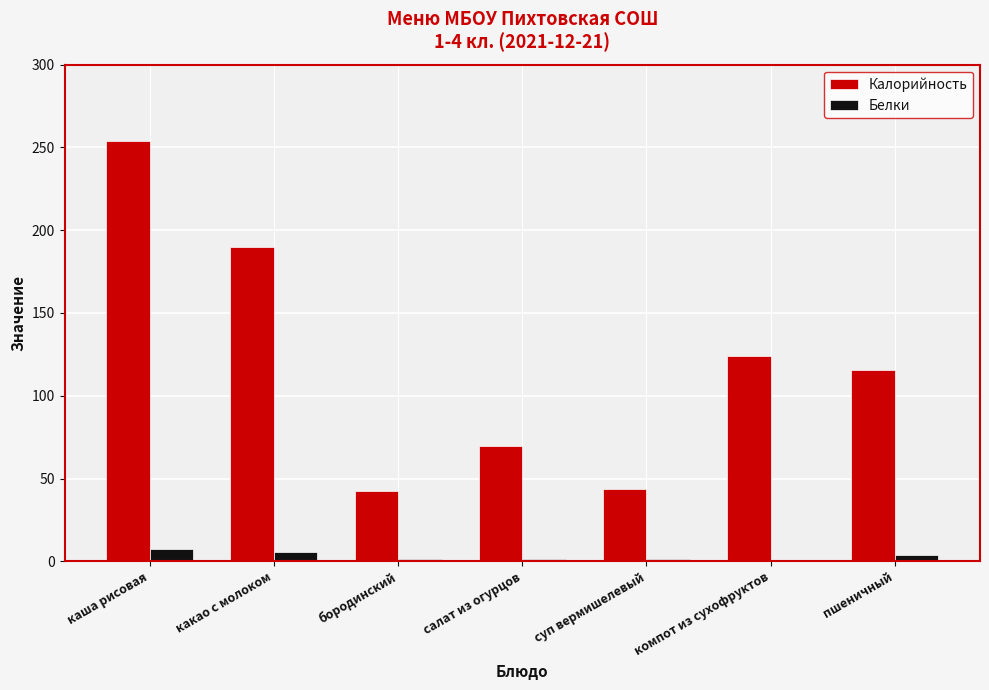

What is the sum of all Калорийность values?

839.2